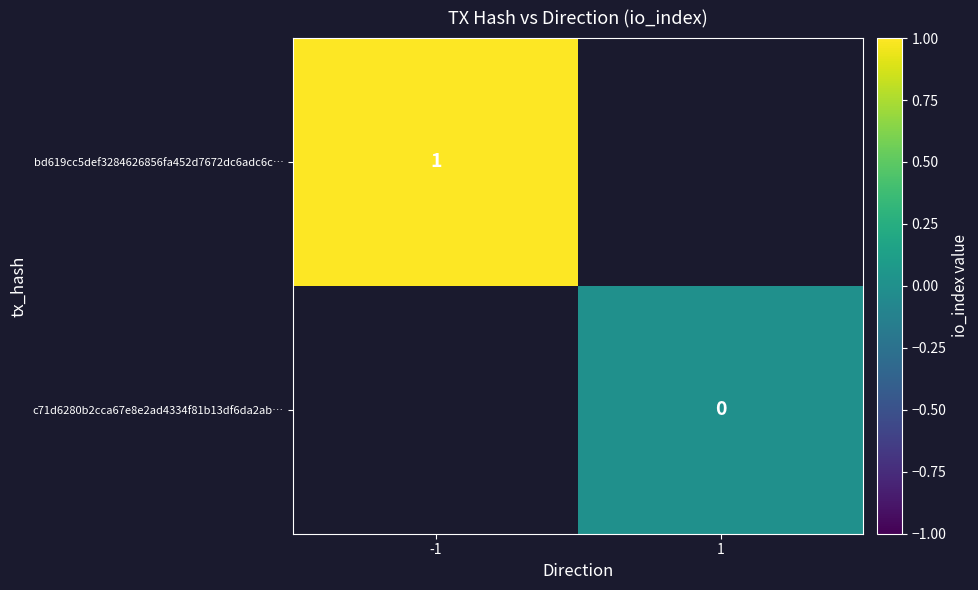

The value of bd619cc5def3284626856fa452d7672dc6adc6c… at -1 is 2. True or false?

False